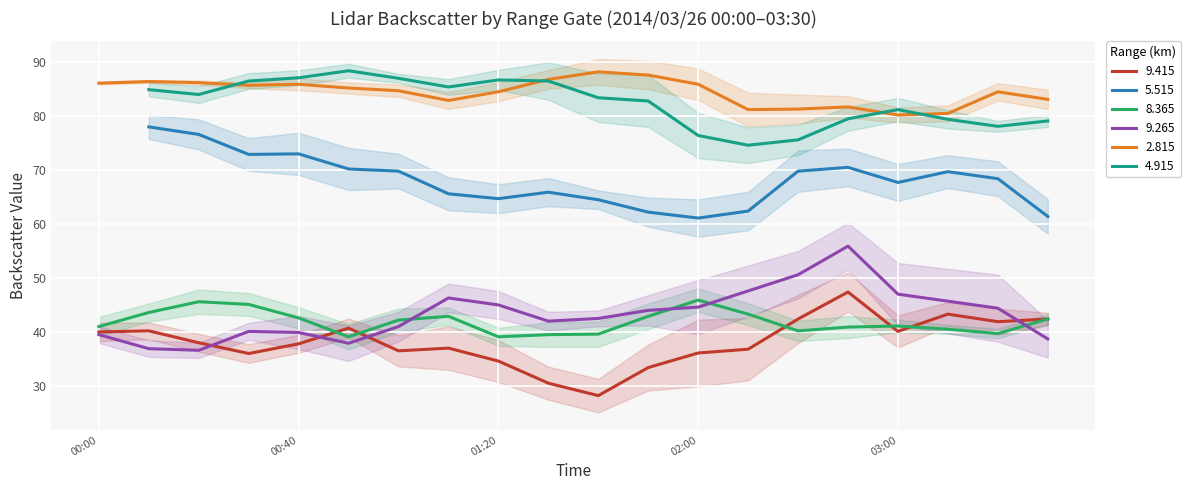

What is the difference between the 8.365 values at 2014/03/26 02:50 and 2014/03/26 03:30?

1.5